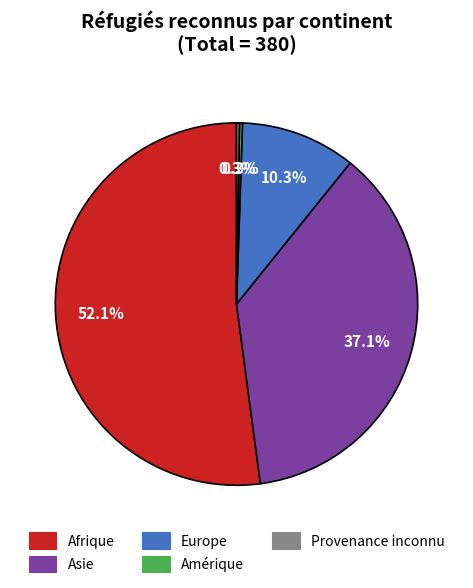

Does any single category account for the majority?

Yes